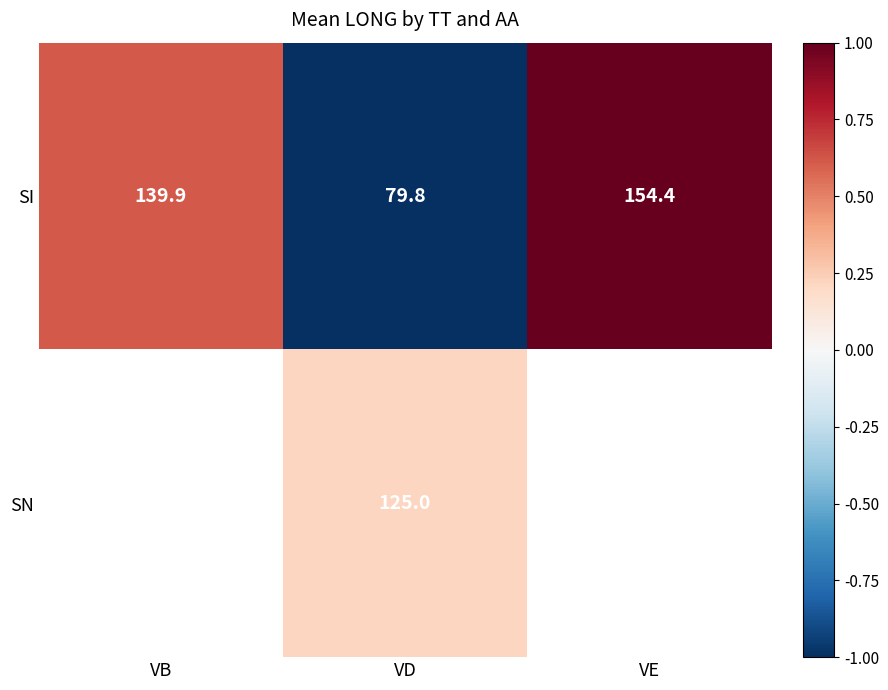

Is the value of SN at VD greater than the value of SI at VB?

No